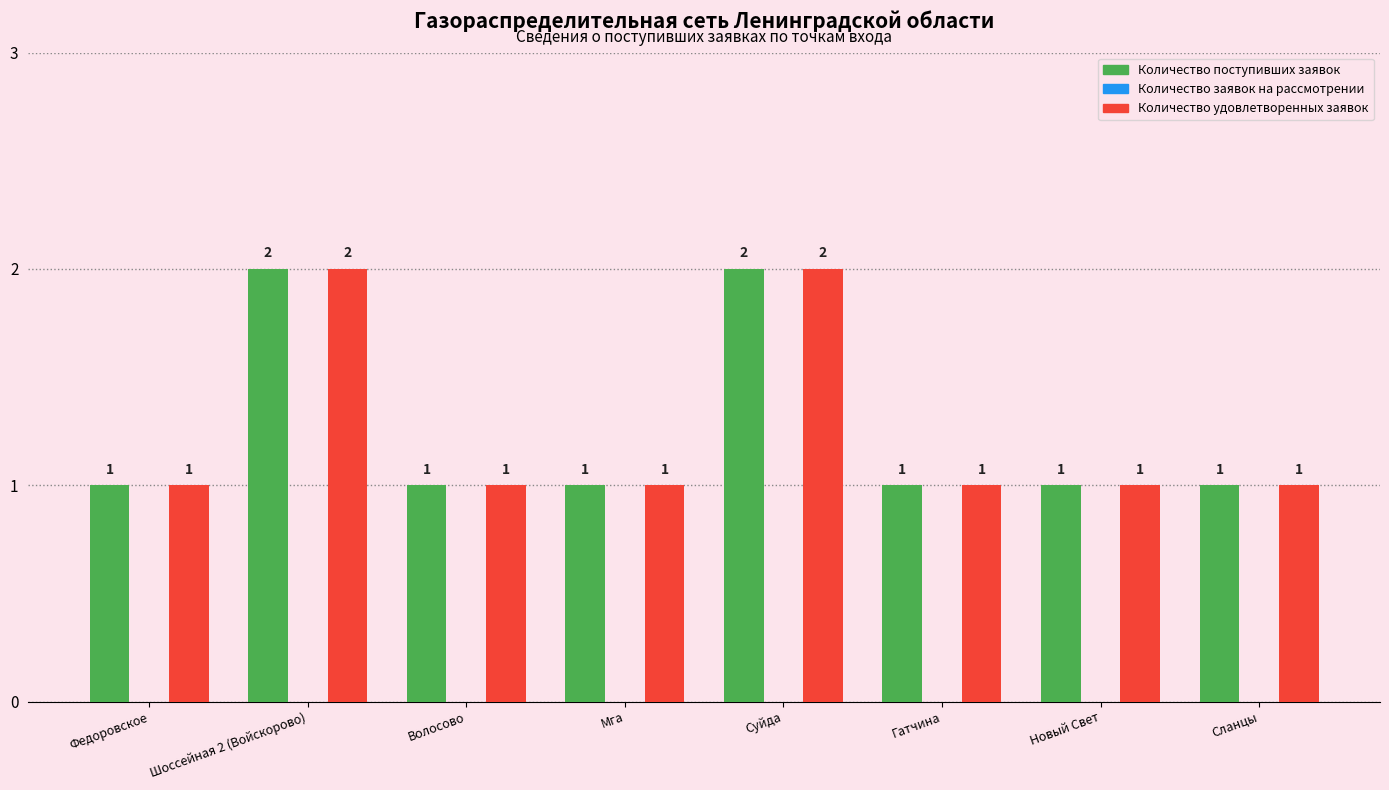

Reading left to right, transcribe all the data shown in this chart.

Количество поступивших заявок: Федоровское=1	Шоссейная 2 (Войскорово)=2	Волосово=1	Мга=1	Суйда=2	Гатчина=1	Новый Свет=1	Сланцы=1
Количество удовлетворенных заявок: Федоровское=1	Шоссейная 2 (Войскорово)=2	Волосово=1	Мга=1	Суйда=2	Гатчина=1	Новый Свет=1	Сланцы=1